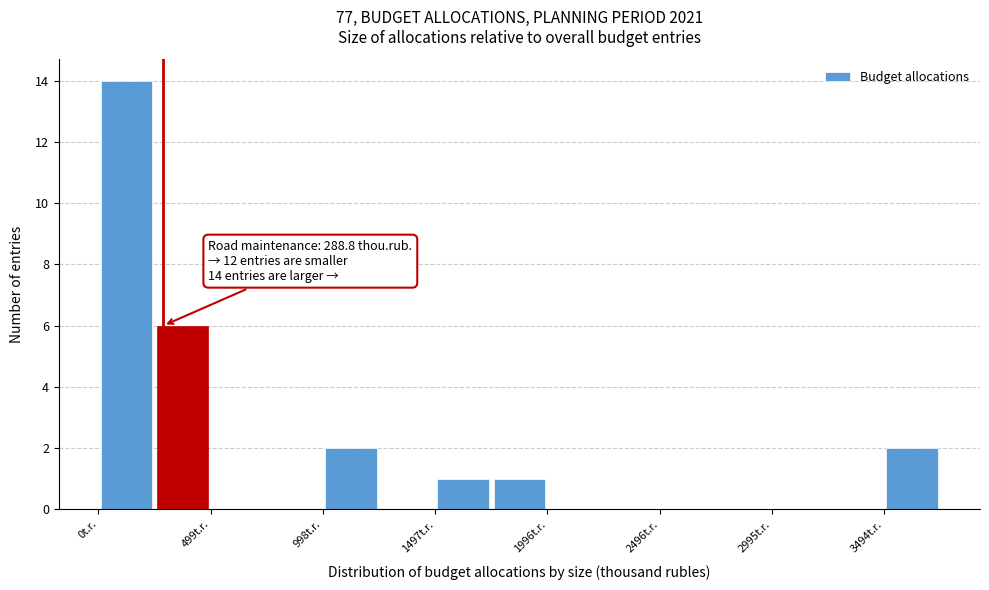

Over which range of the x-axis is the bar tallest?

0 to 250